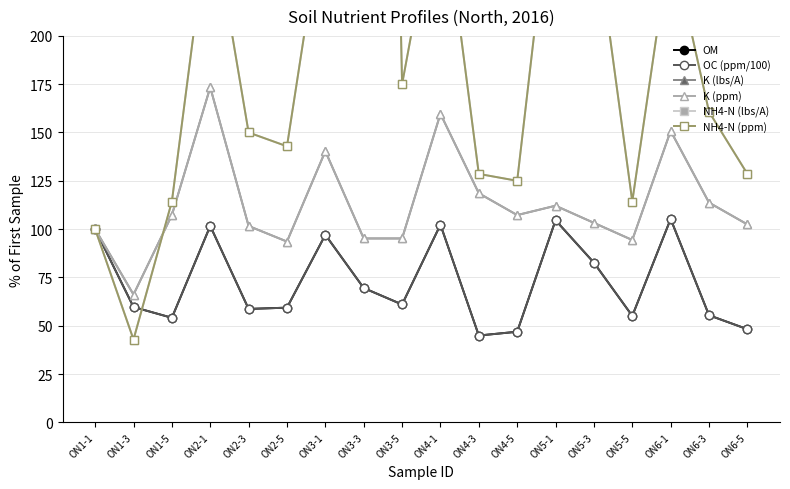

At which label does NH4-N (ppm) reach its minimum?

ON1-3